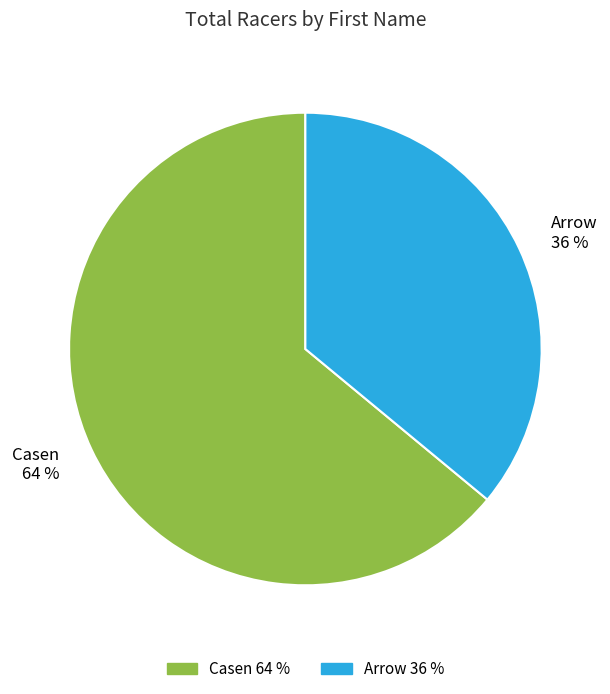

To the nearest percent, what is the combined percentage of Casen and Arrow?

100%